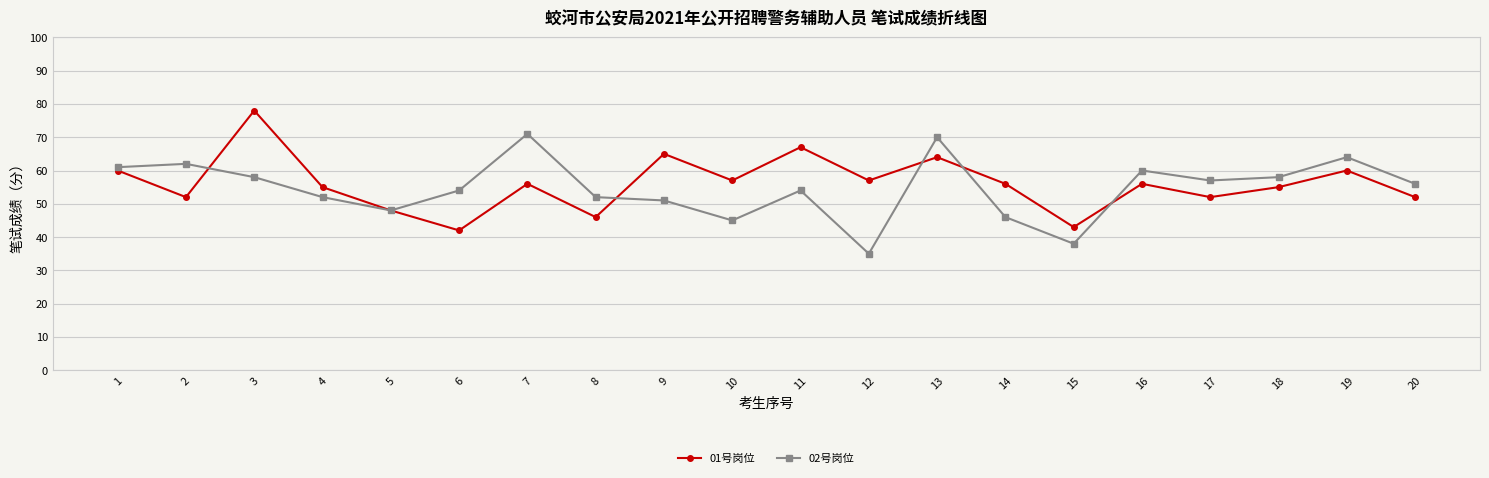

Which series changed the most between 3 and 8?

01号岗位